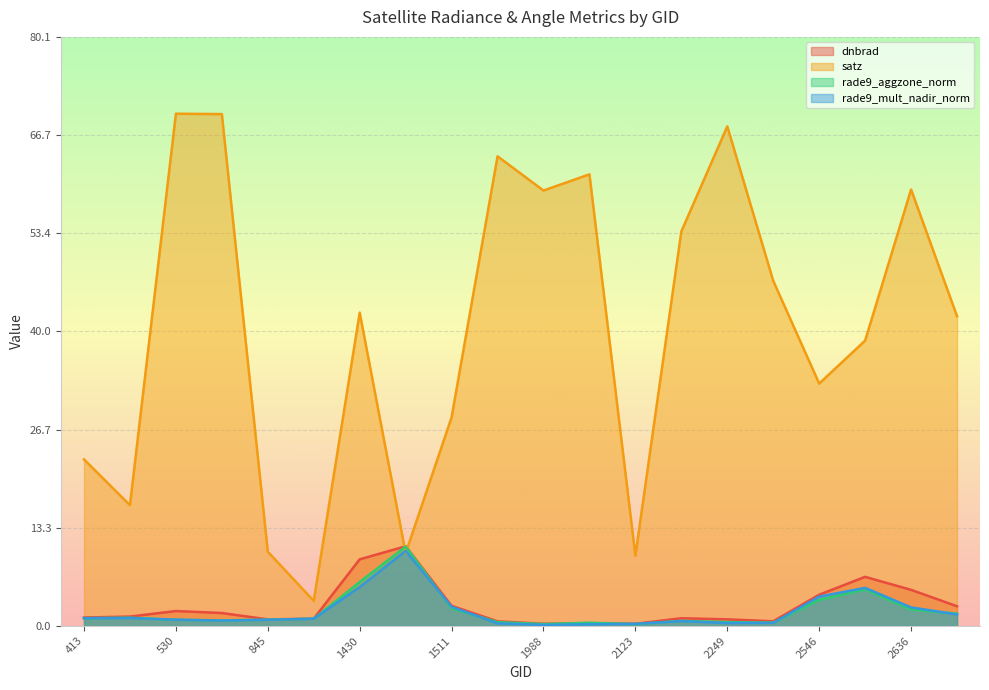

What is the approximate value of dnbrad at 2213?

1.1